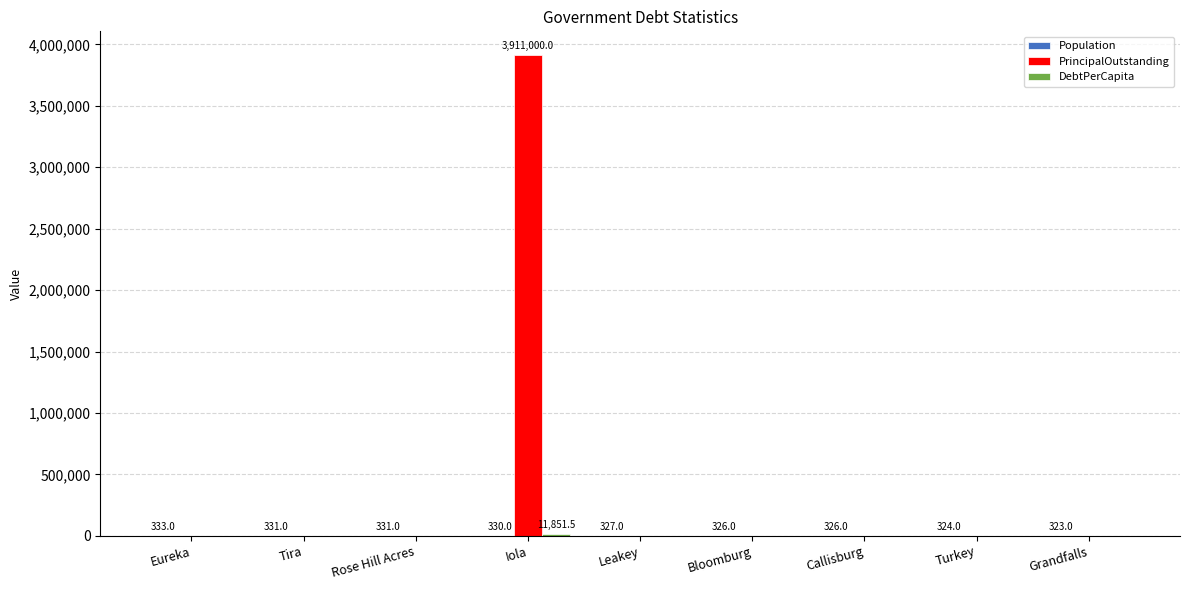

How many data points does each series have?

9